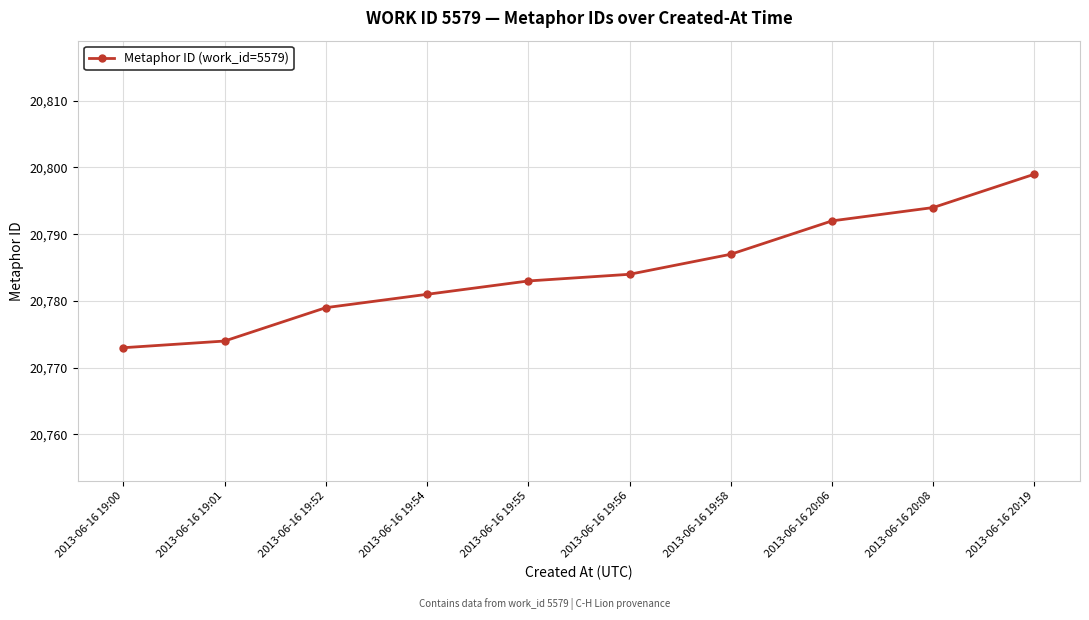

At which category does the chart reach its peak across all series?

2013-06-16 20:19